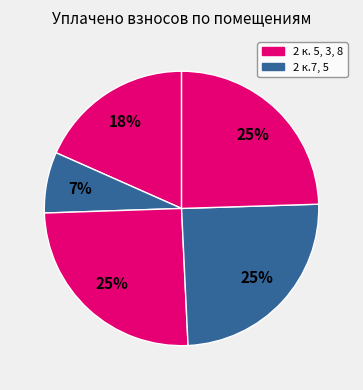

How many slices are in this pie chart?

5